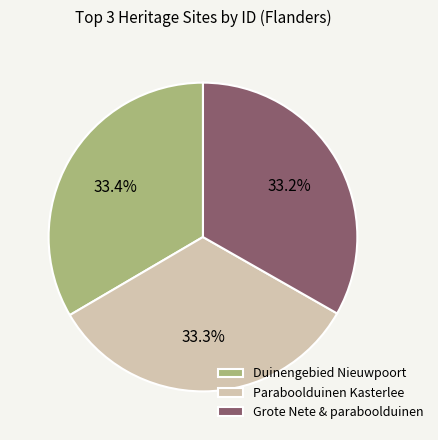

What is the ratio of the value at Paraboolduinen Kasterlee to the value at Grote Nete & paraboolduinen?

1.0